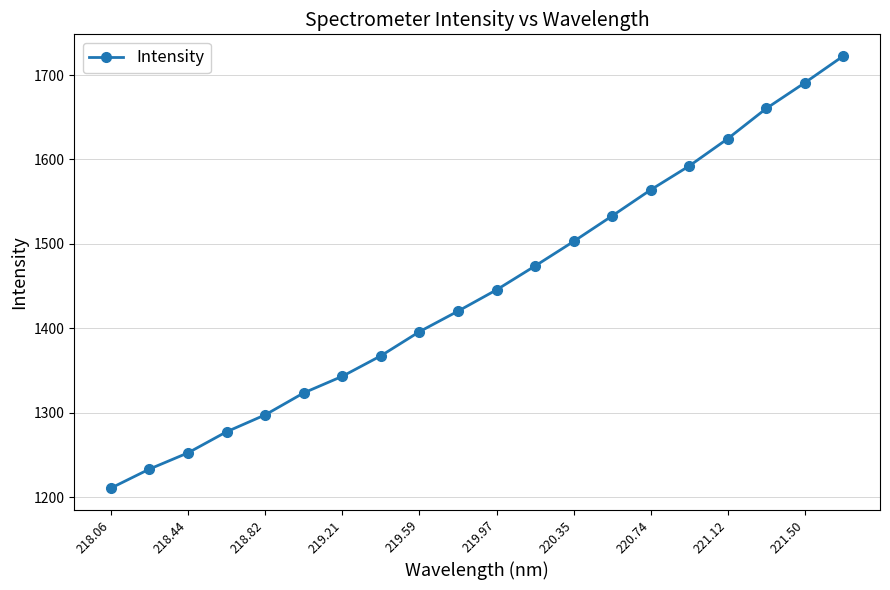

What is the difference between the maximum and minimum values?

512.1